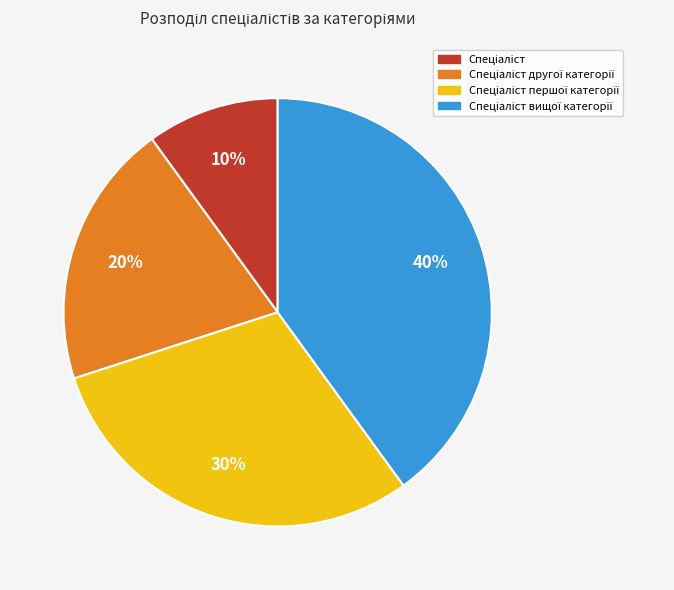

How many slices are in this pie chart?

4